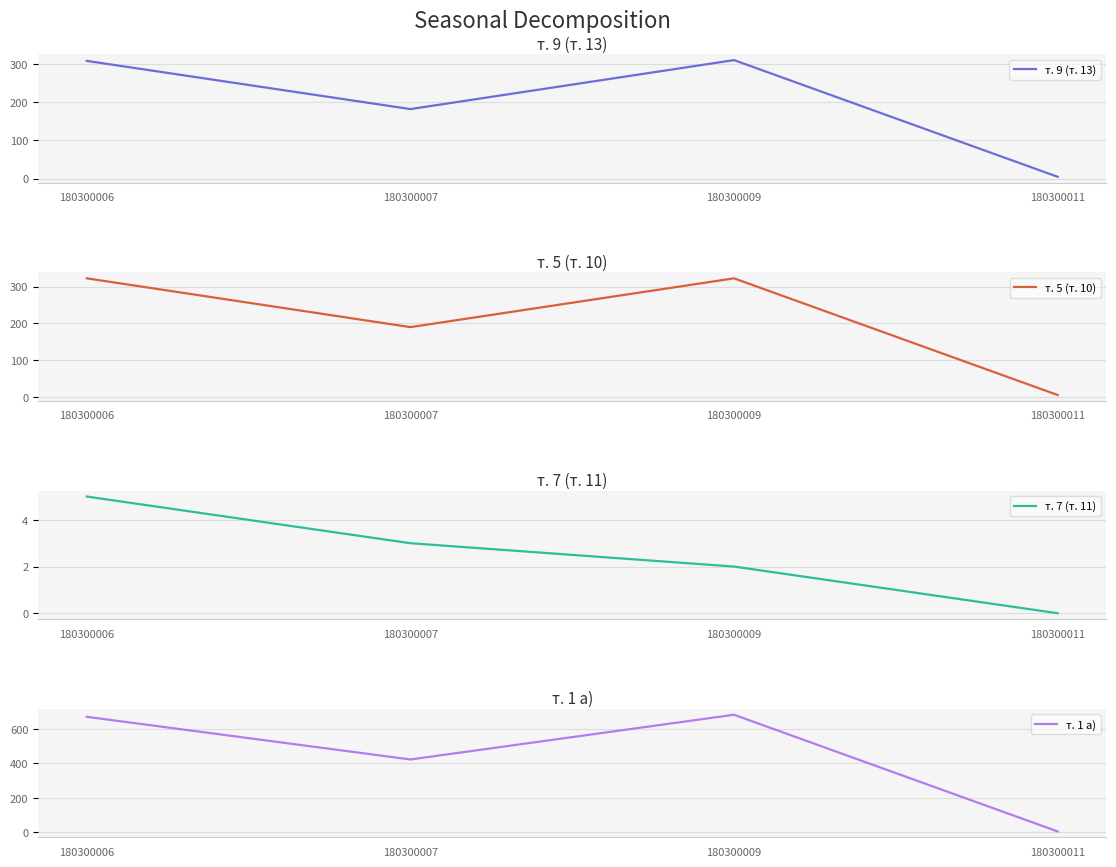

True or false: т. 7 (т. 11) has more than 0 interior local peaks.

False